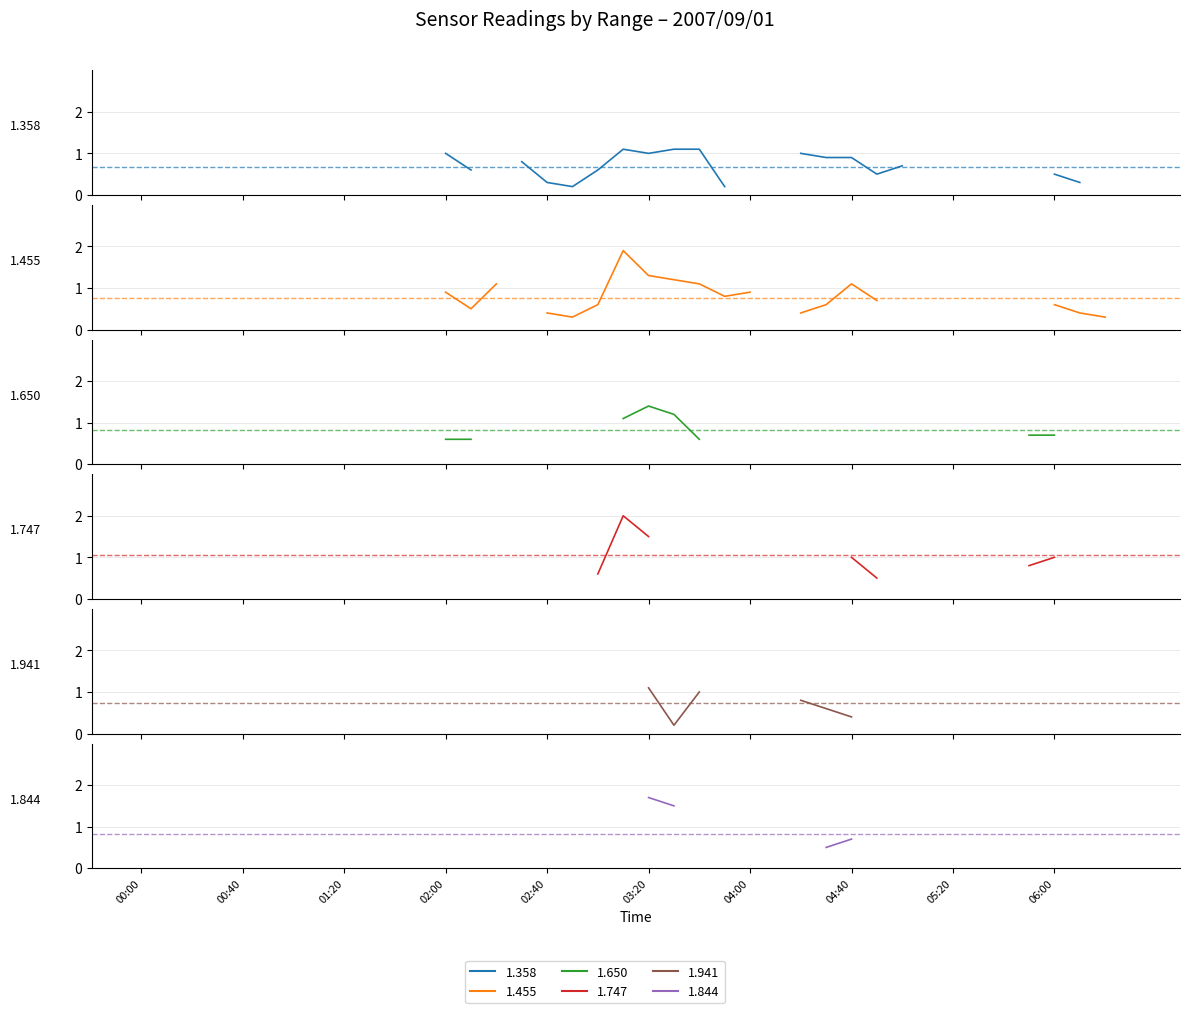

What is the spread (max minus min) of values at 00:40?

0.4